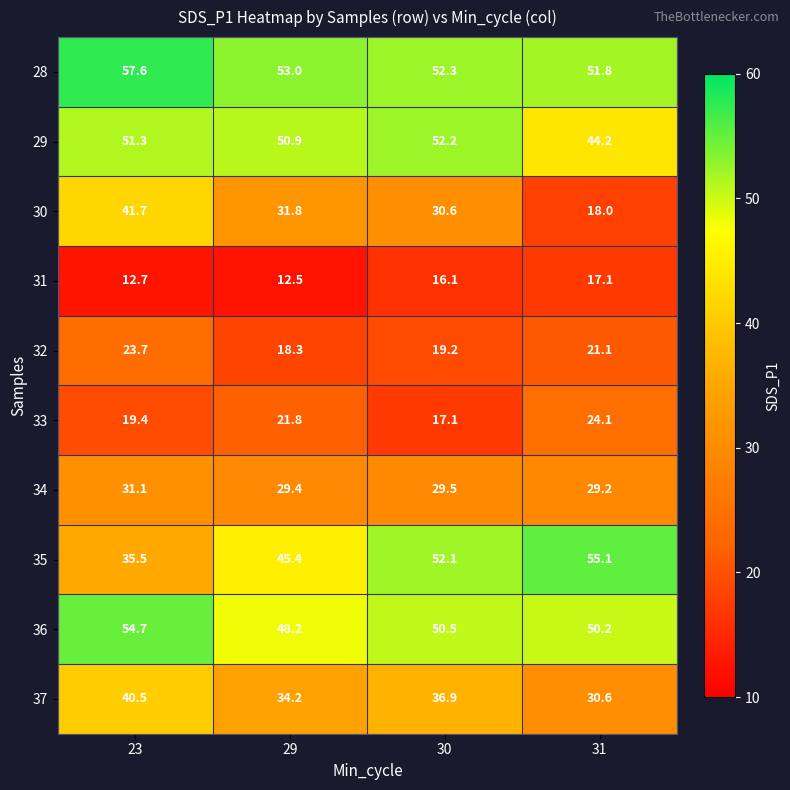

Count the number of data series in this chart.

10